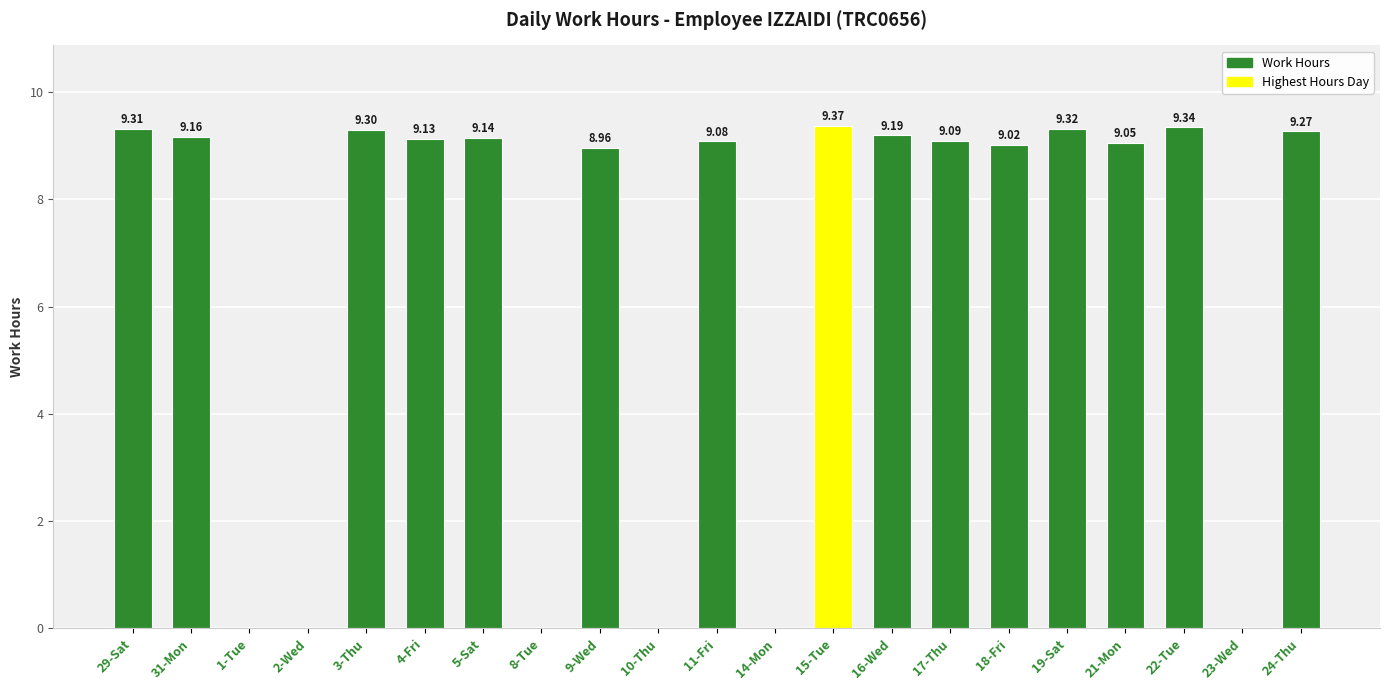

What is the sum of all values?

137.7